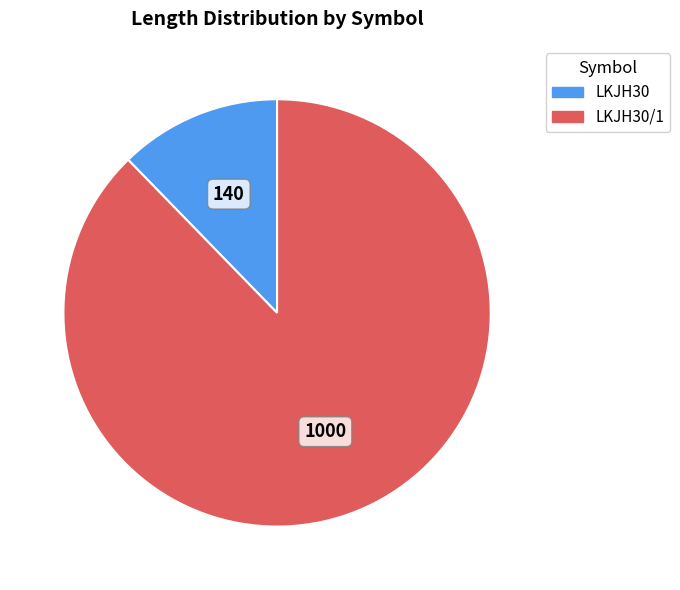

Does any single category account for the majority?

Yes